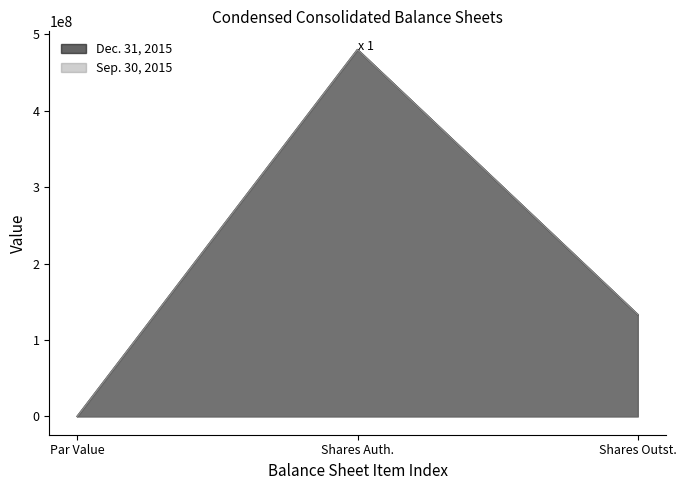

Which series has the widest spread of values?

Dec. 31, 2015